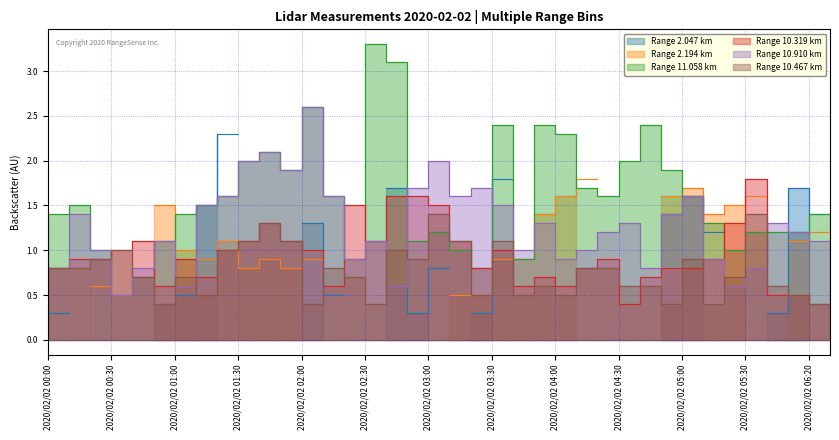

True or false: 10.319 and 10.910 cross at least once.

True